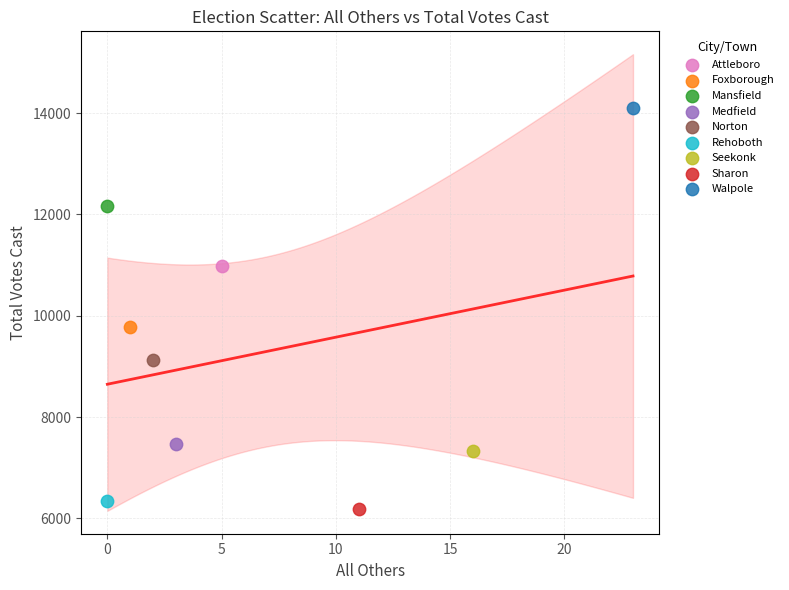

Which series contains the lowest Y value?

Sharon